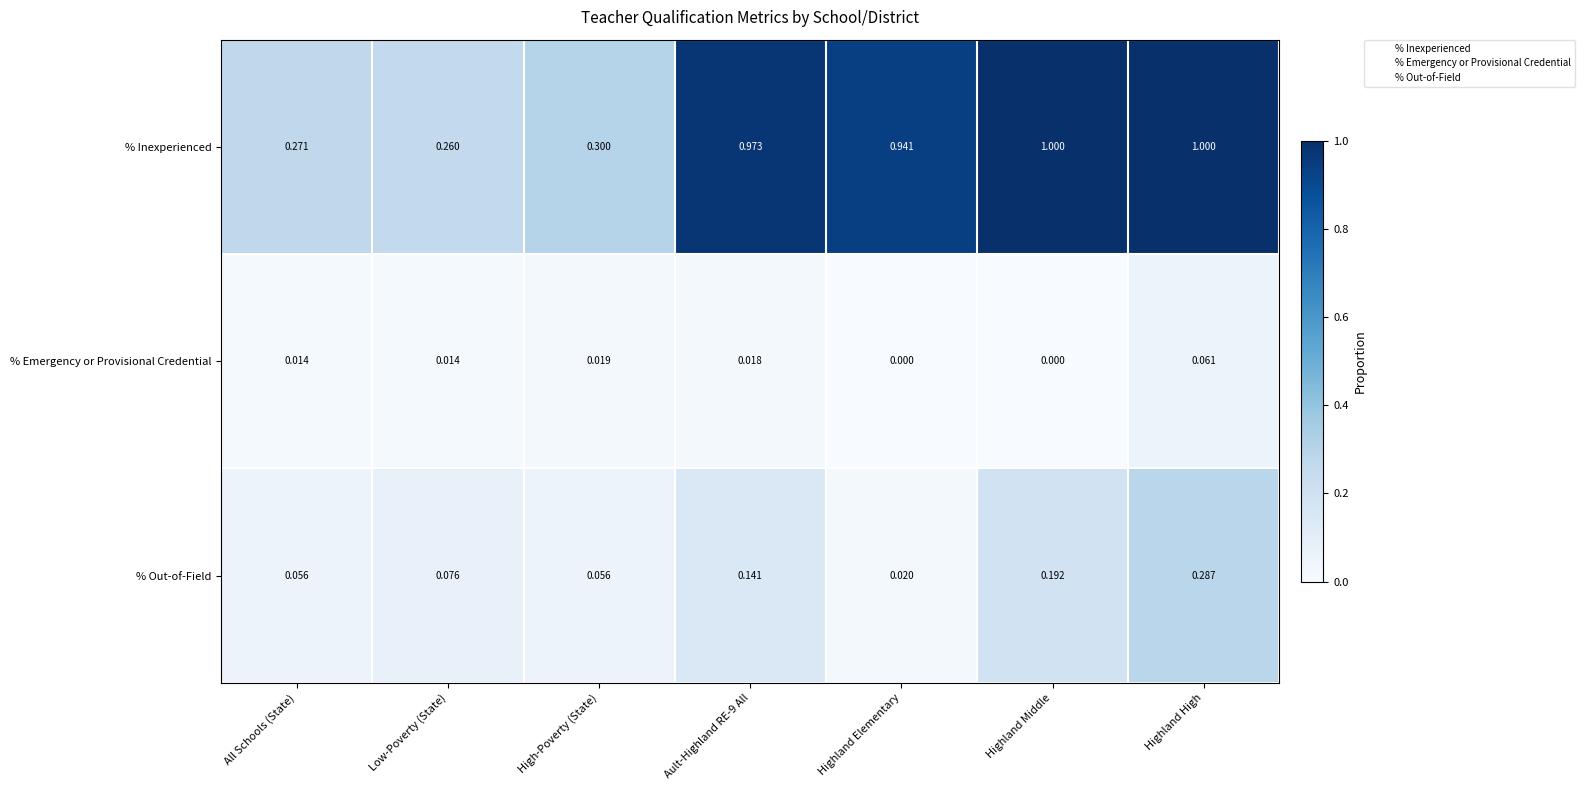

Is it true that % Emergency or Provisional Credential equals 1.6 at Highland Elementary?

False